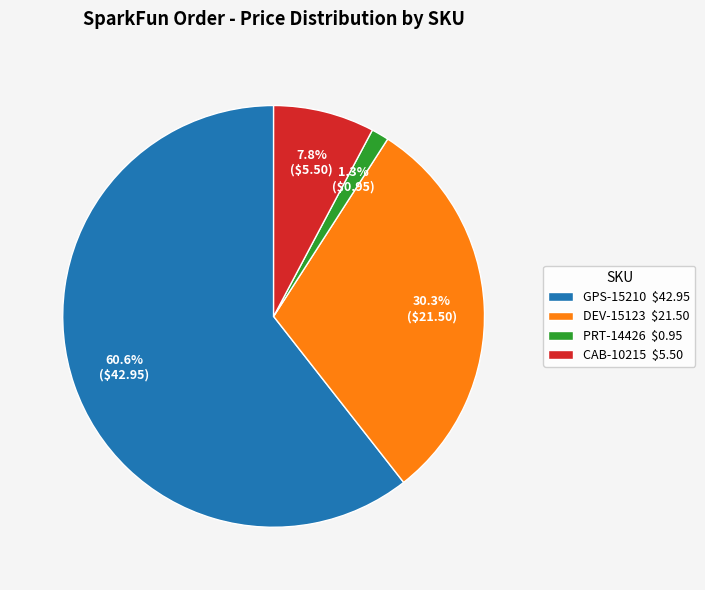

Between GPS-15210 and CAB-10215, which is larger?

GPS-15210